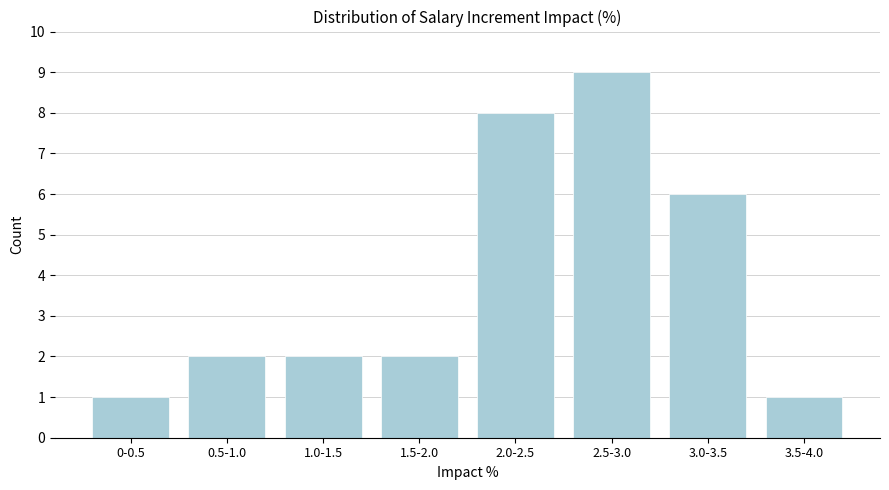

Reading right to left, list all the values displayed in this chart.

3.5-4.0=1	3.0-3.5=6	2.5-3.0=9	2.0-2.5=8	1.5-2.0=2	1.0-1.5=2	0.5-1.0=2	0-0.5=1